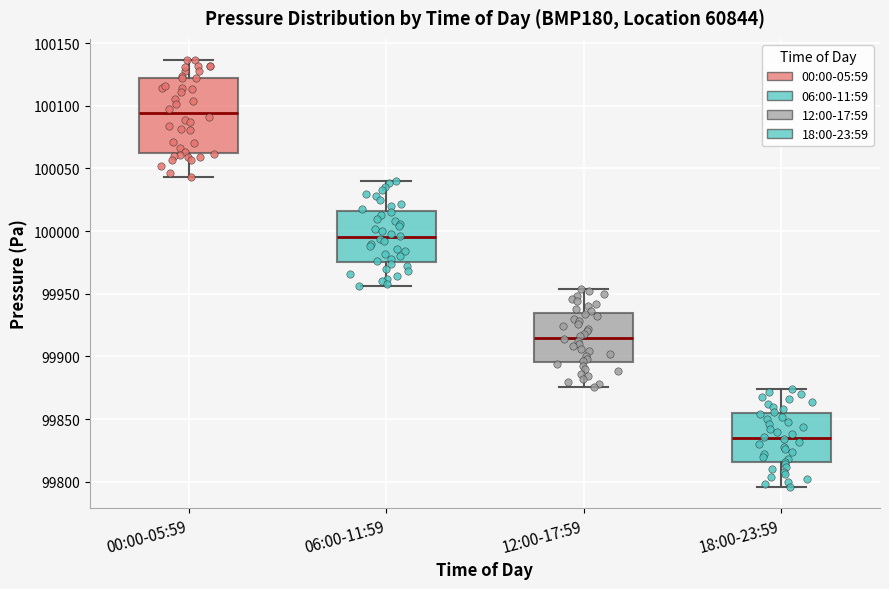

Reading left to right, transcribe this box plot: for each box, give where its median line is, the range the box spans, and where its two whiskers end, as read against the y-axis. The values are not printed on the chart, so give them approximately, as read against the axis.

00:00-05:59: median 100095, box 100065 to 100120, whiskers 100045 to 100135
06:00-11:59: median 99995, box 99975 to 100015, whiskers 99955 to 100040
12:00-17:59: median 99915, box 99895 to 99935, whiskers 99875 to 99955
18:00-23:59: median 99835, box 99815 to 99855, whiskers 99795 to 99875